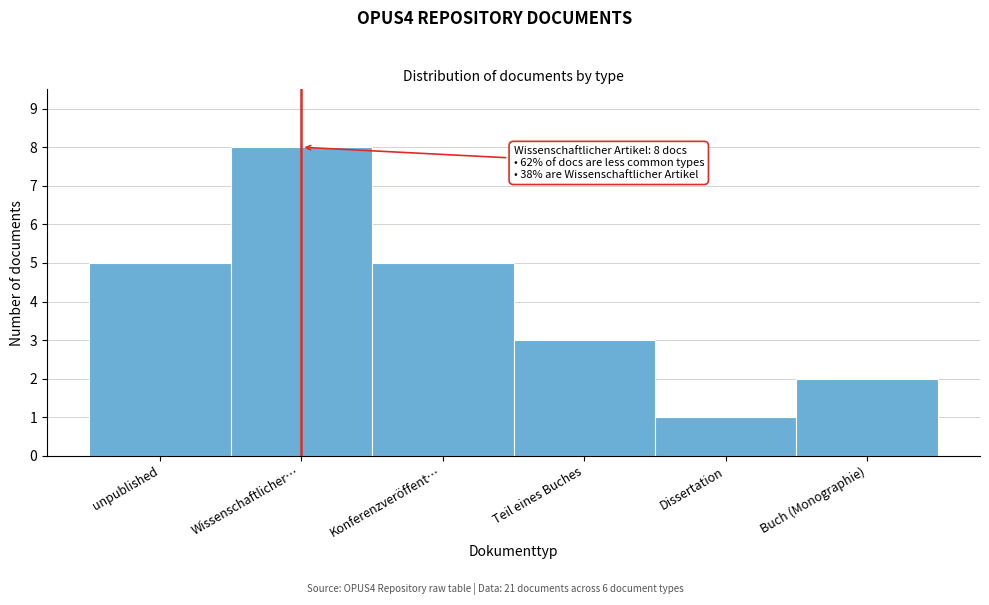

Reading left to right, extract all data points from this chart.

5	8	5	3	1	2